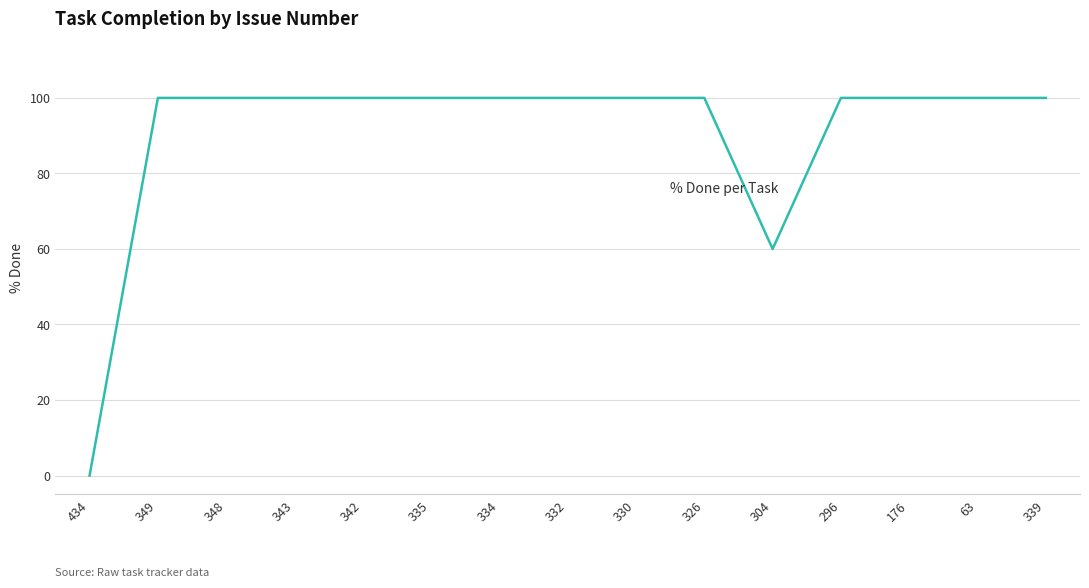

What position from the right is 176?

3